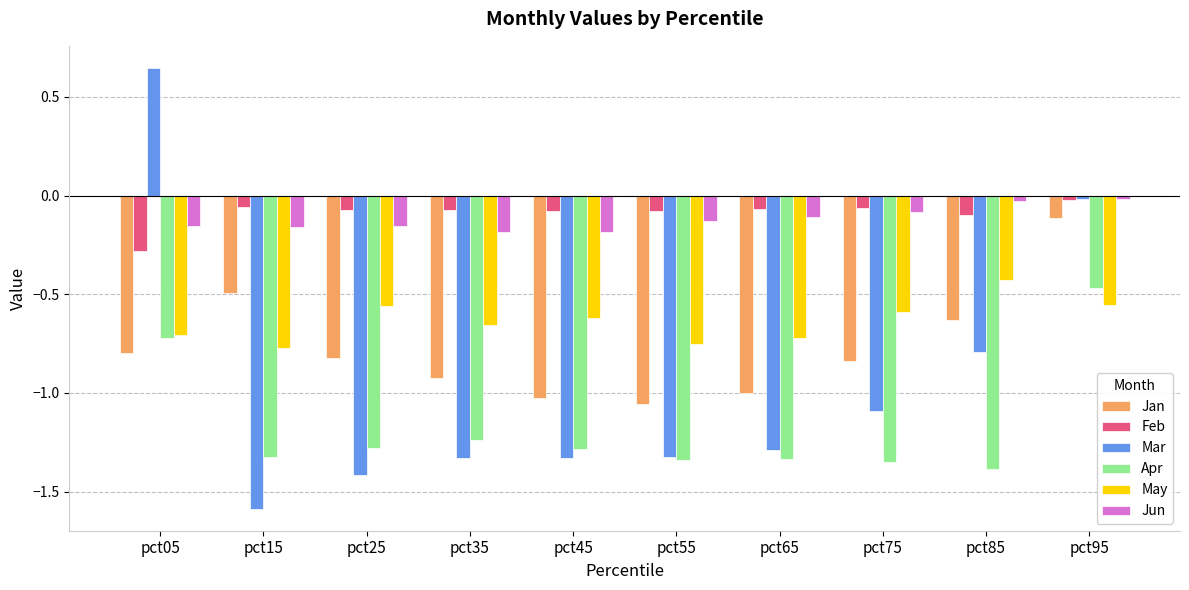

At how many categories does at least one series exceed 0?

1